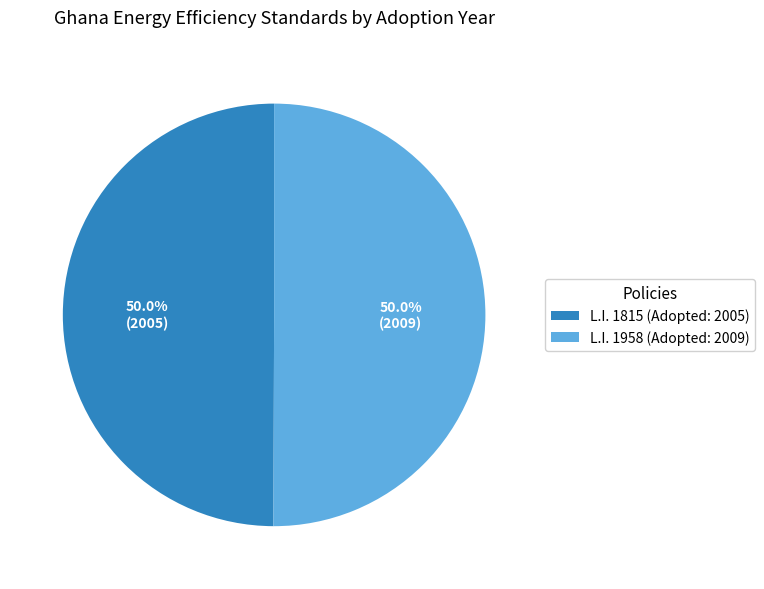

What is the ratio of the value at L.I. 1815 (Adopted: 2005) to the value at L.I. 1958 (Adopted: 2009)?

1.0